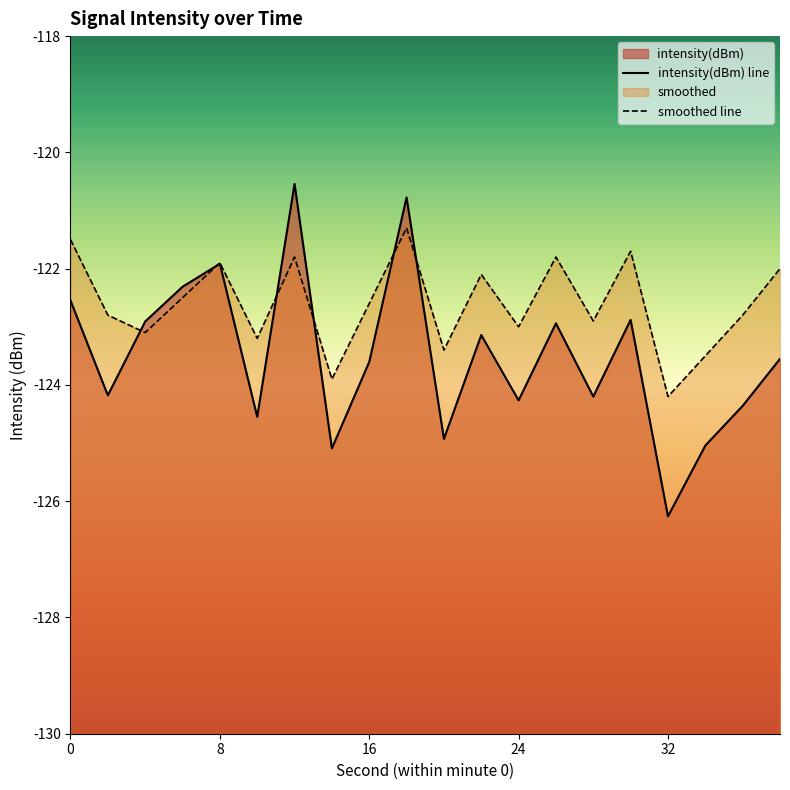

What is the sum of the intensity(dBm) values at 10 and 16?

-248.2